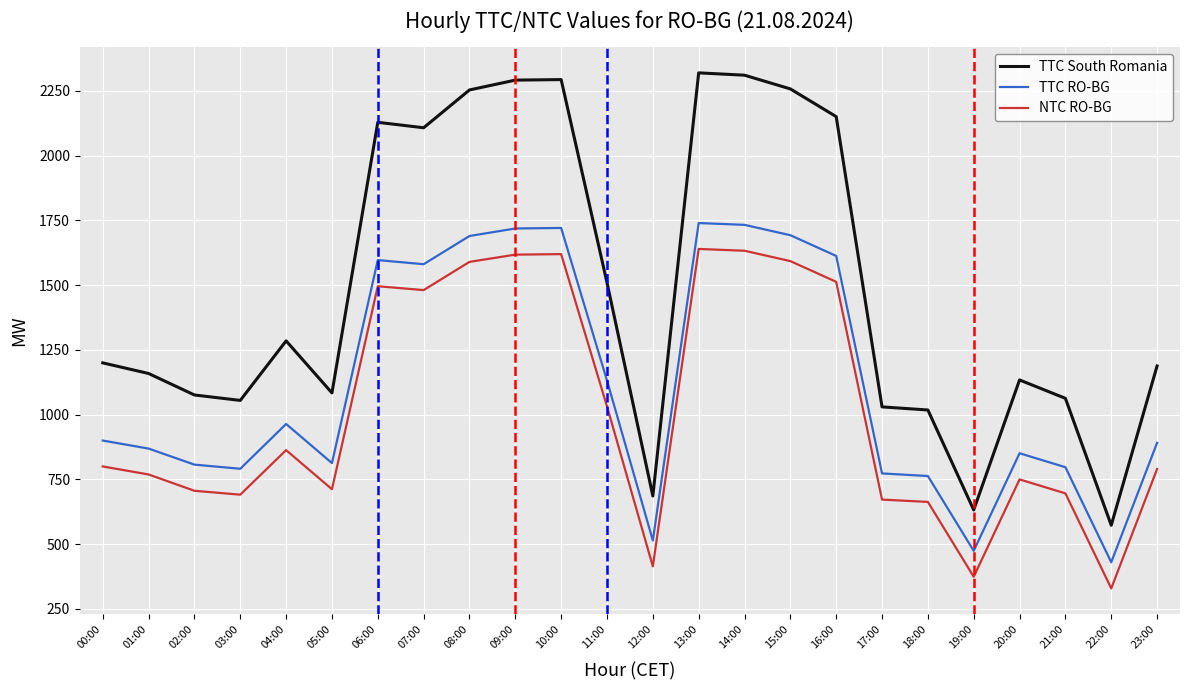

True or false: TTC RO-BG and NTC RO-BG cross at least once.

False